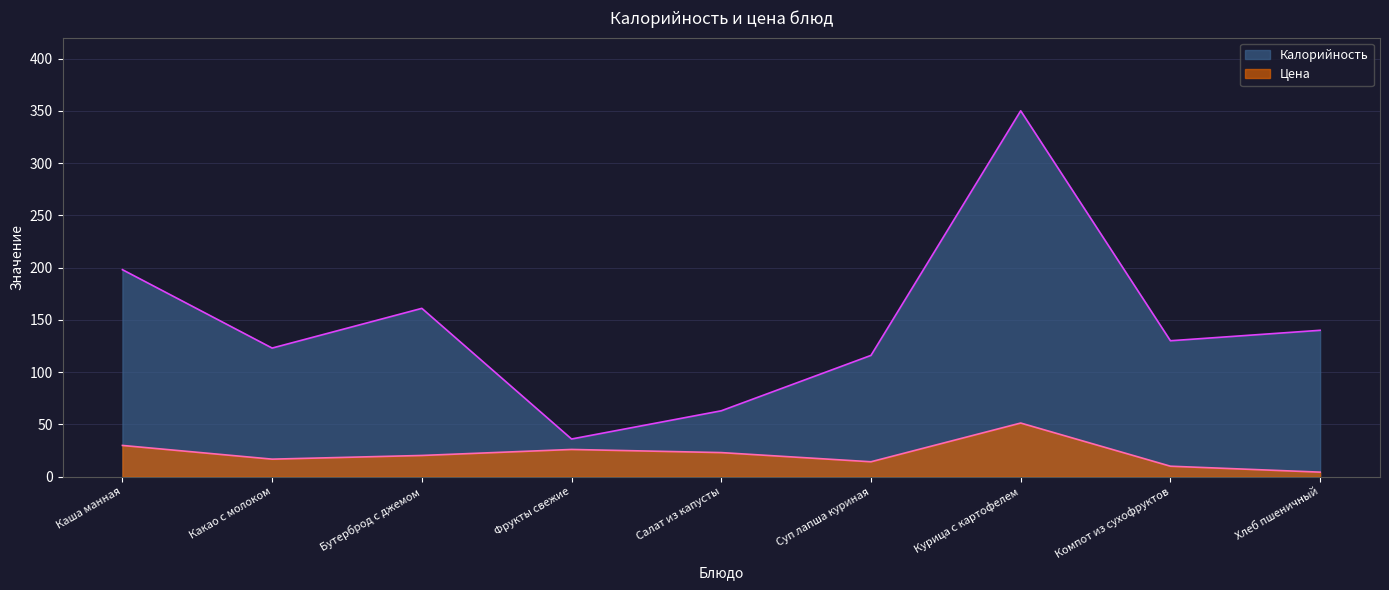

True or false: Калорийность has more than 2 points higher than both neighbors.

False